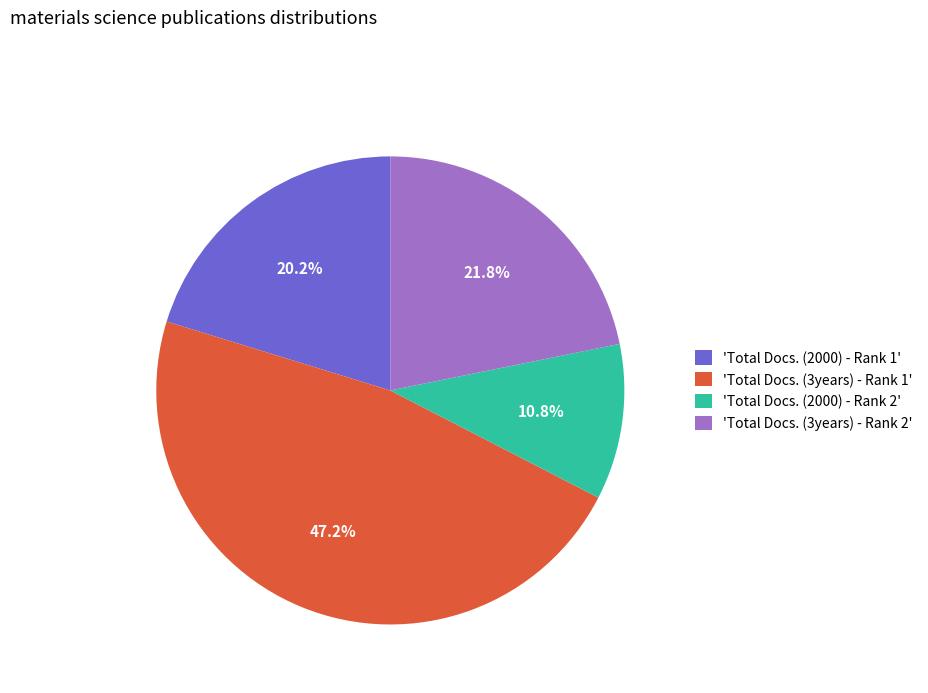

Combined, what portion of the pie is 'Total Docs. (3years) - Rank 2' and 'Total Docs. (3years) - Rank 1'?

69.0%